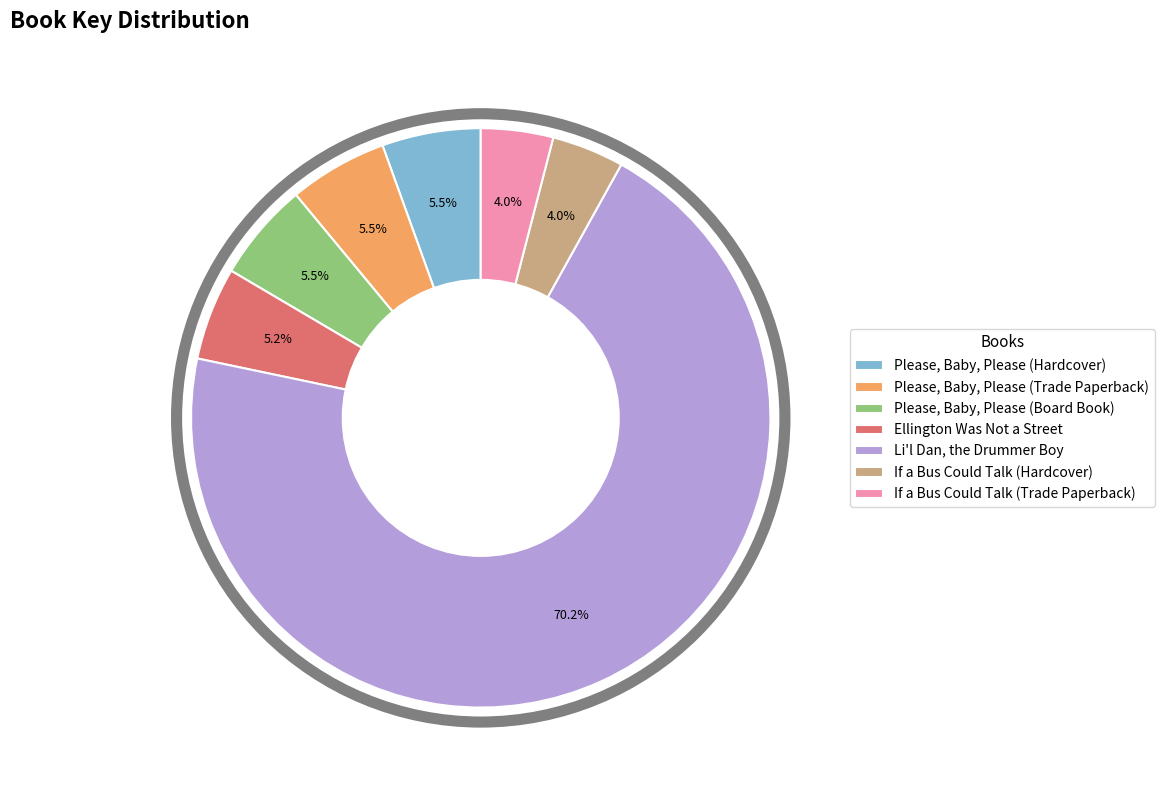

To the nearest percent, what portion does If a Bus Could Talk (Trade Paperback) represent?

4%